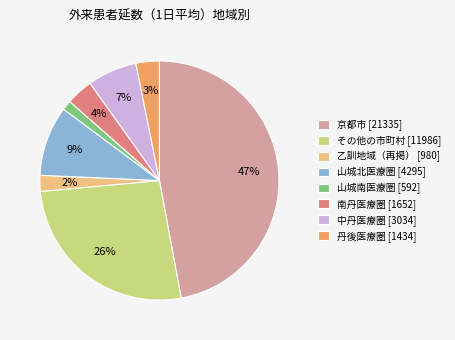

Is it true that 山城北医療圏 [4295] is 9% of the pie?

True